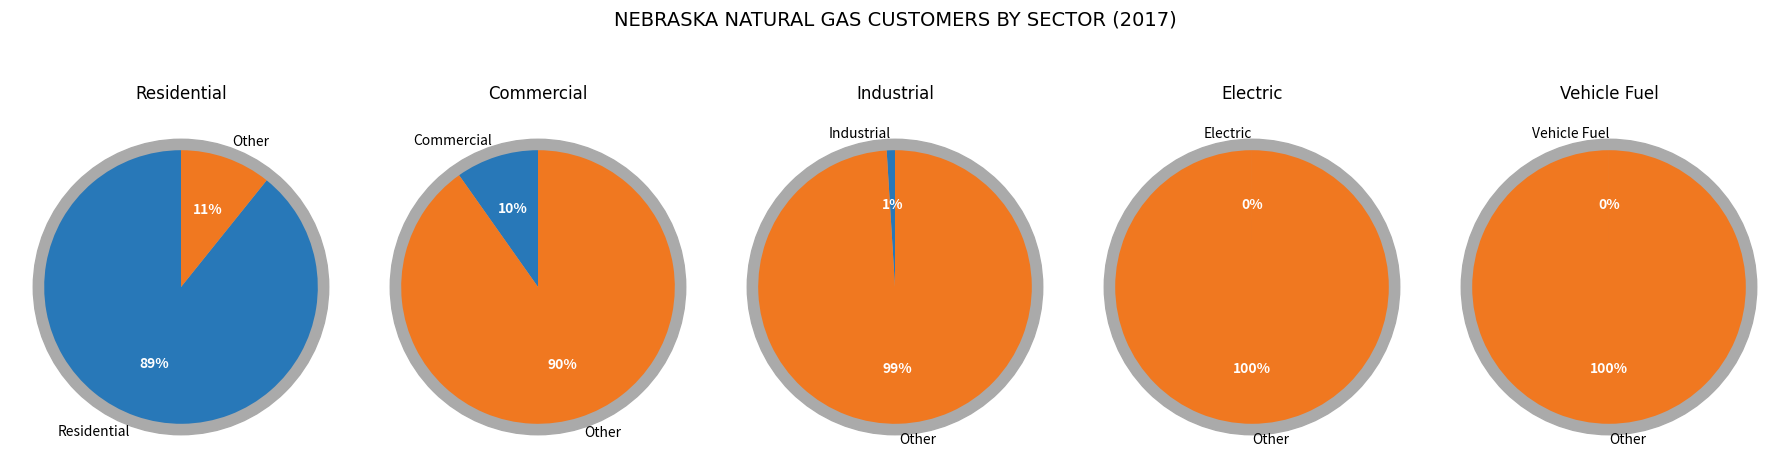

Rank the categories by value from highest to lowest.

Residential, Commercial, Industrial, Electric, Vehicle Fuel